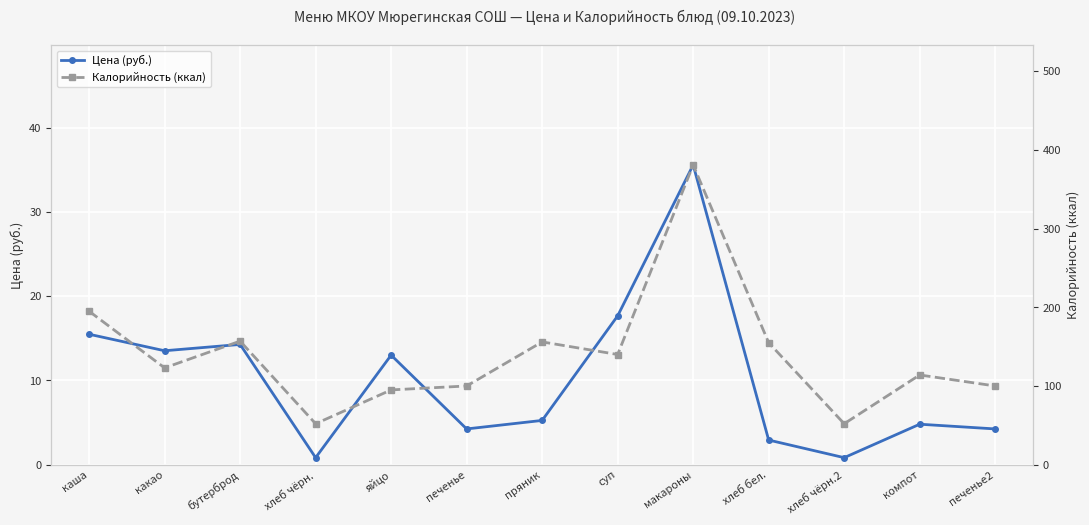

Reading left to right, list all the values displayed in this chart.

Цена (руб.): каша=15.5	какао=13.5	бутерброд=14.3	хлеб чёрн.=0.8	яйцо=13.0	печенье=4.2	пряник=5.2	суп=17.7	макароны=35.6	хлеб бел.=2.9	хлеб чёрн.2=0.8	компот=4.8	печенье2=4.2
Калорийность (ккал): каша=195.0	какао=123.0	бутерброд=157.0	хлеб чёрн.=52.0	яйцо=95.0	печенье=100.0	пряник=156.0	суп=140.0	макароны=381.0	хлеб бел.=155.0	хлеб чёрн.2=52.0	компот=114.0	печенье2=100.0